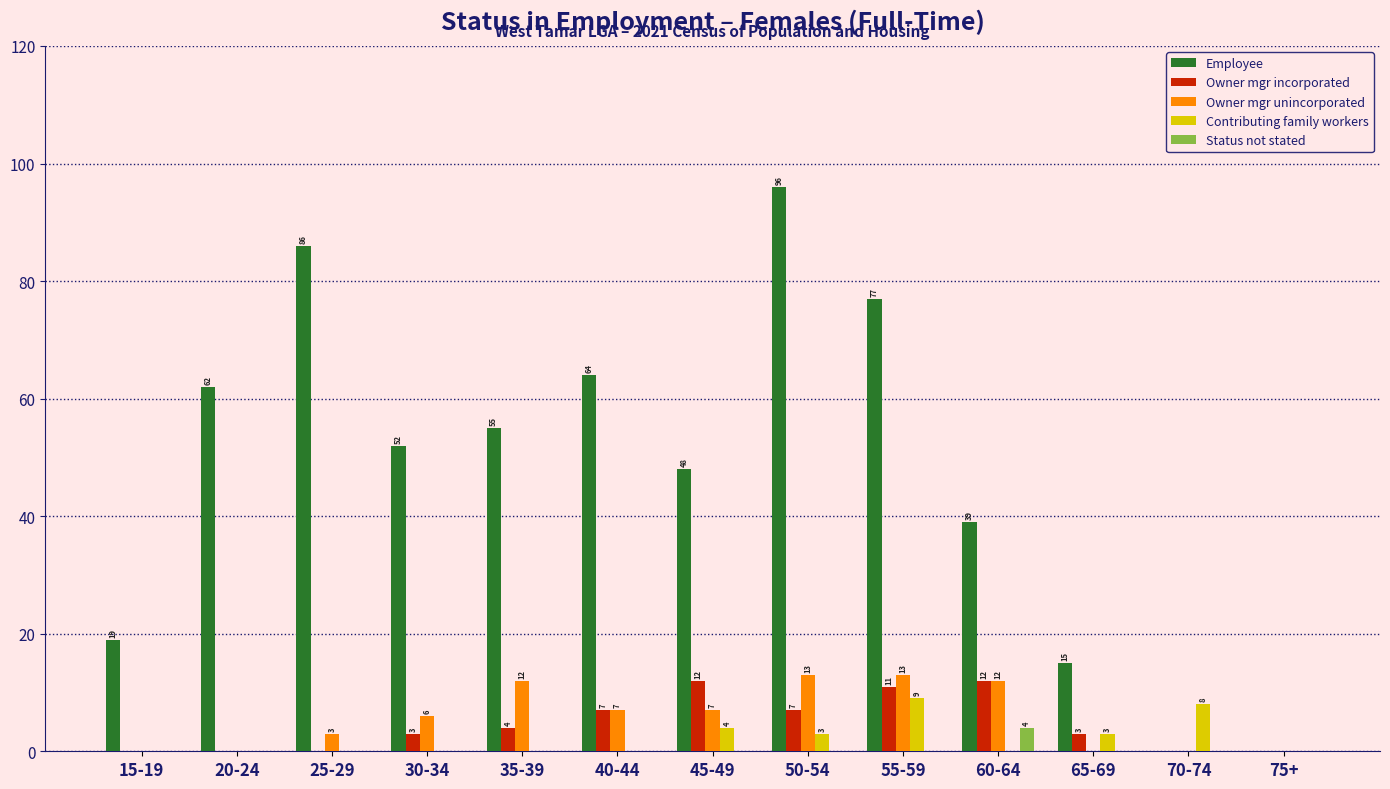

How many values in Owner mgr unincorporated are above zero?

8